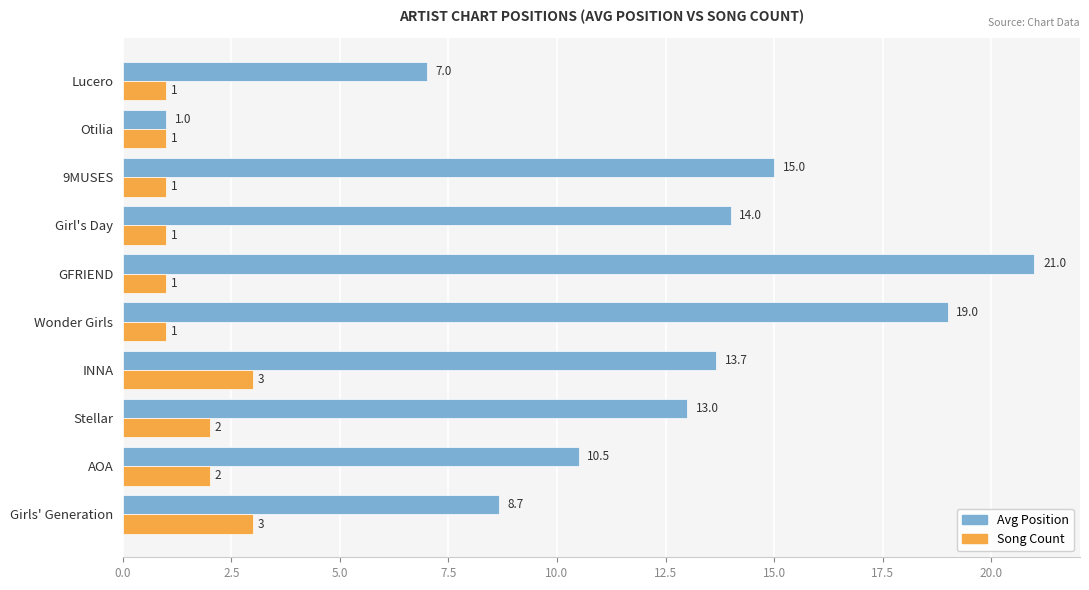

At how many categories does at least one series exceed 8?

8